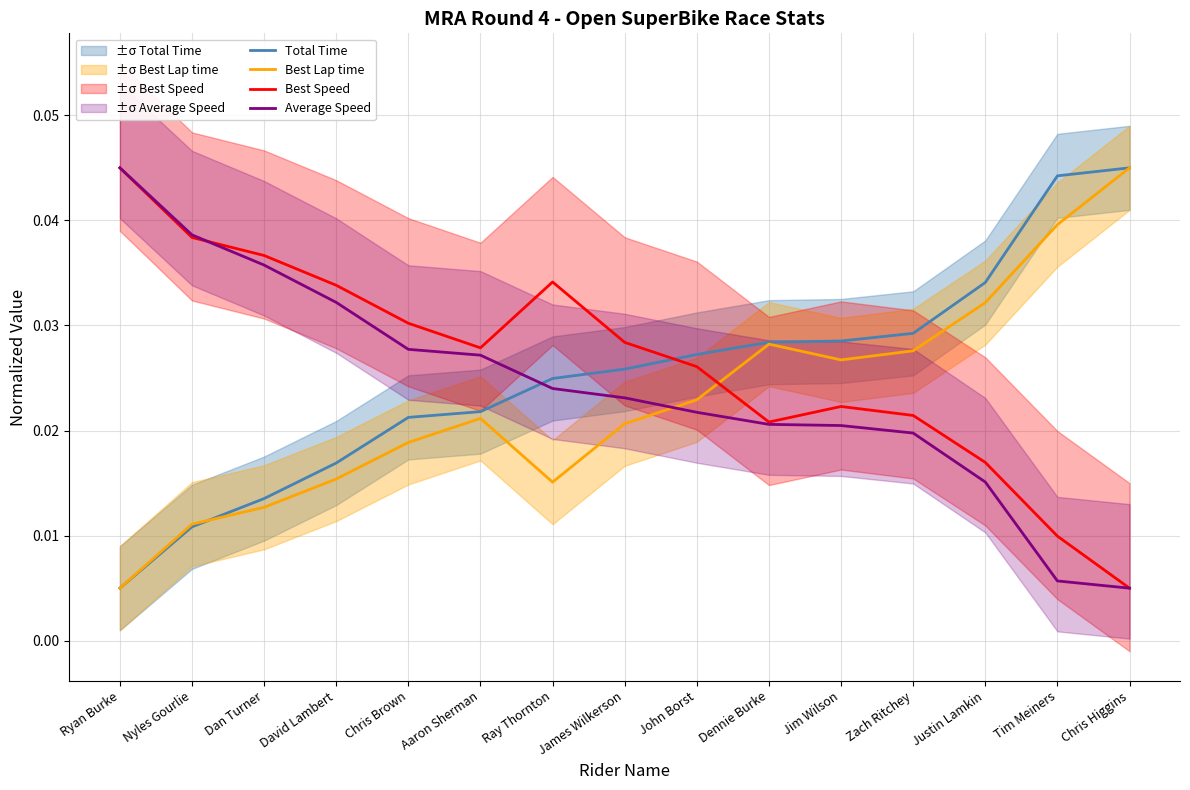

At which category does the chart reach its peak across all series?

Chris Higgins